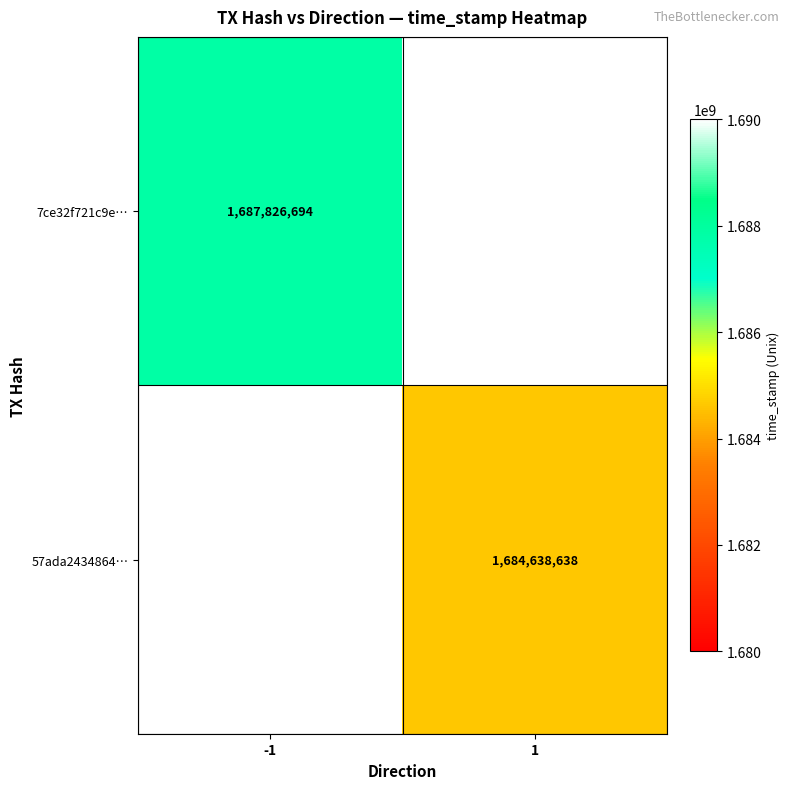

Count the number of categories in the chart.

2